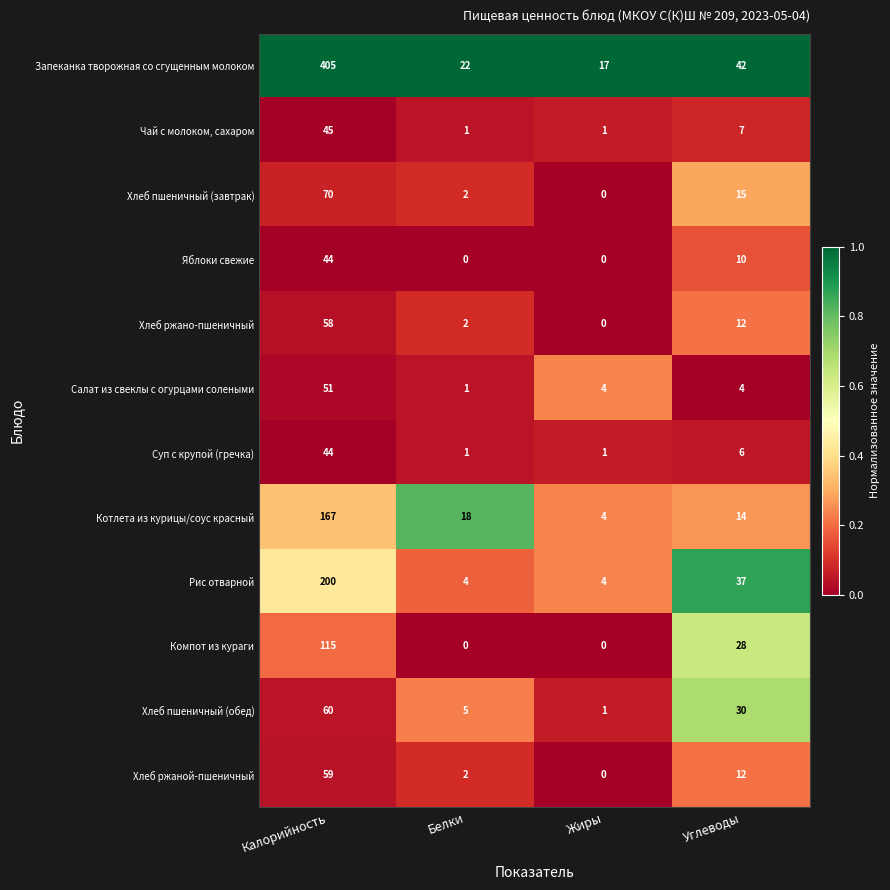

What is the average value of the Хлеб пшеничный (обед) series?

24